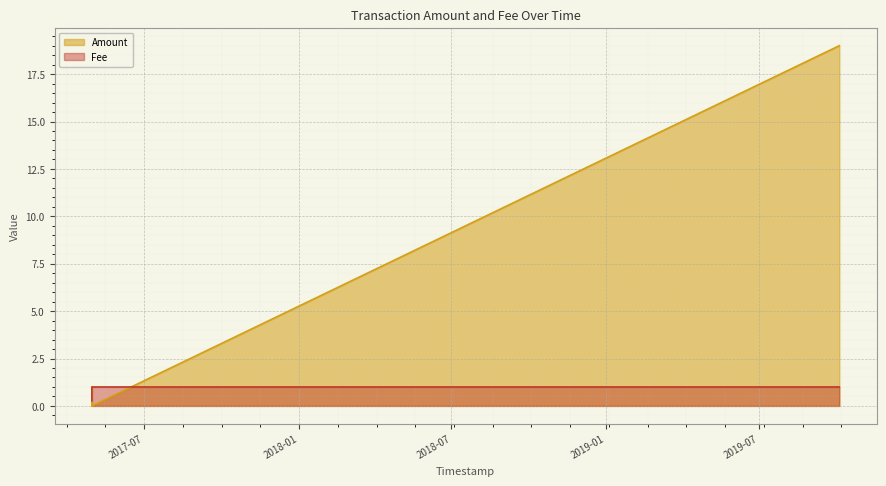

Between which two adjacent categories do Amount and Fee first intersect?

2017-04-29 23:27:35 and 2019-10-04 14:30:44